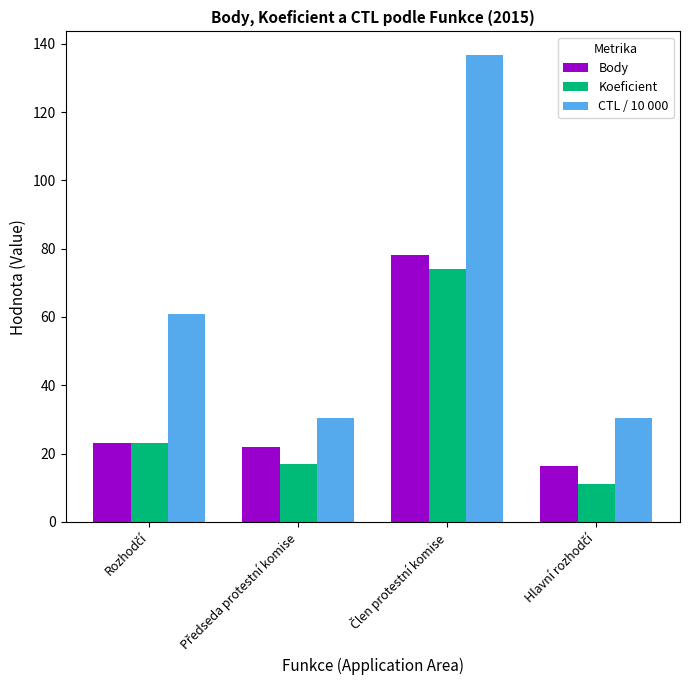

Rank the series by their maximum value, from highest to lowest.

CTL / 10 000, Body, Koeficient